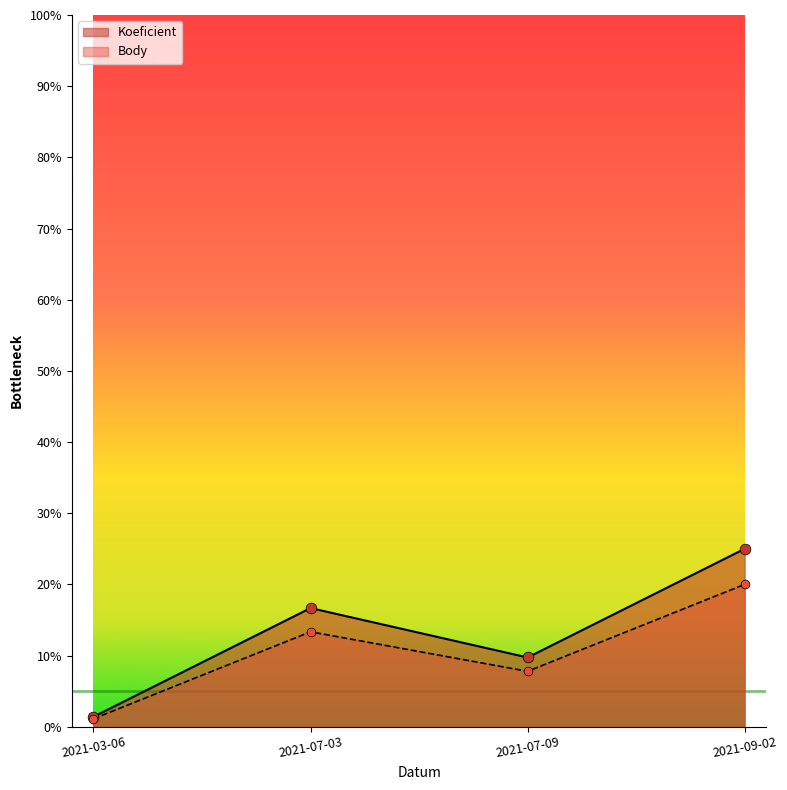

What are all the series names shown in the legend?

Koeficient, Body